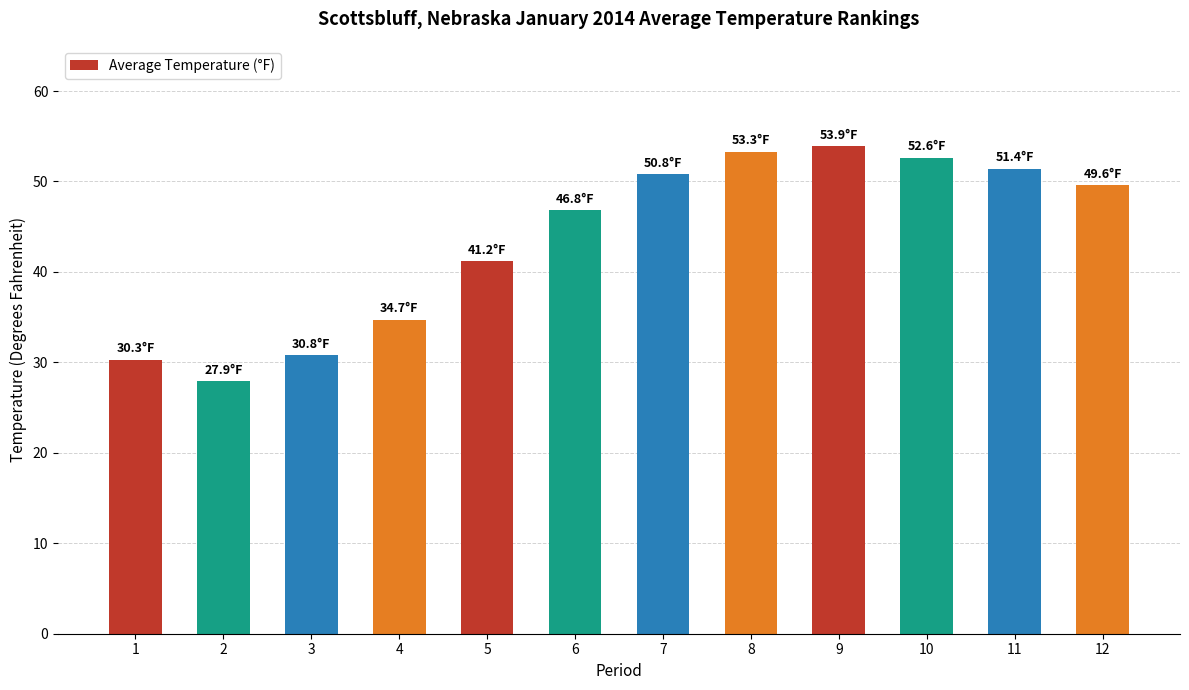

How many values are below 49?

6